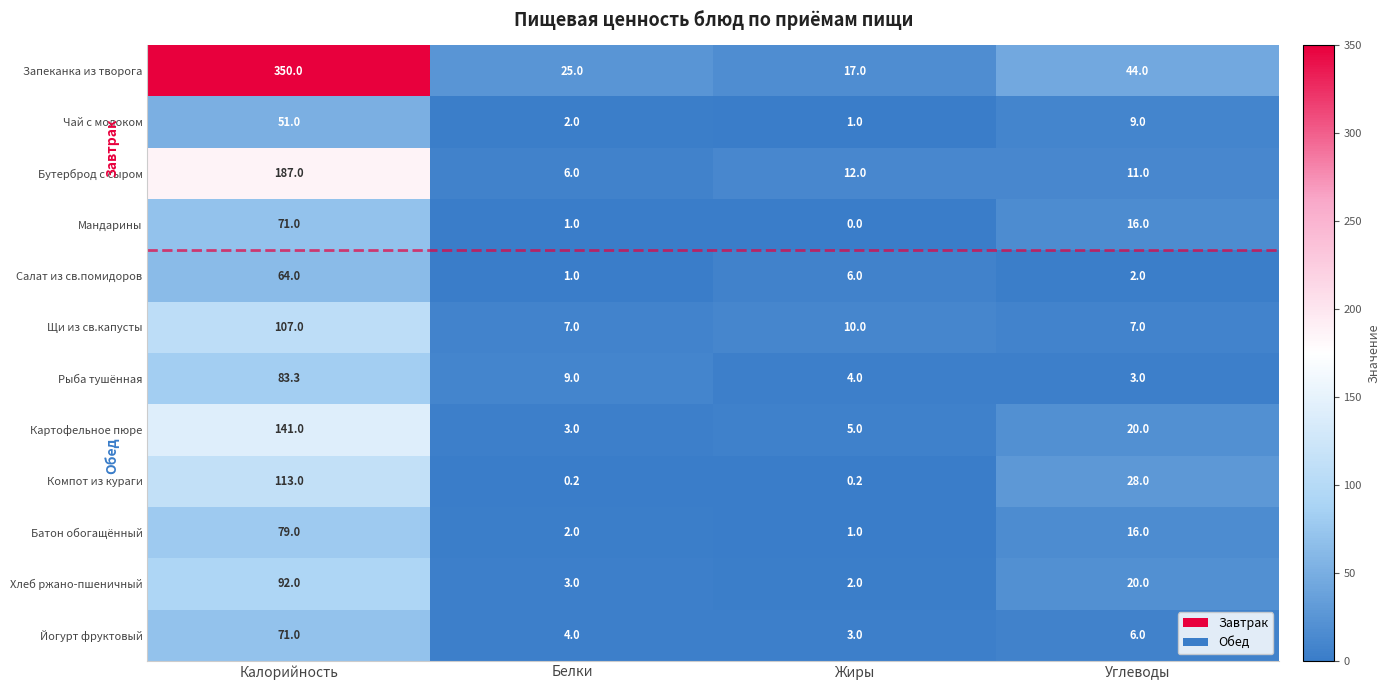

The value of Салат из св.помидоров at Углеводы is 2.0. True or false?

True